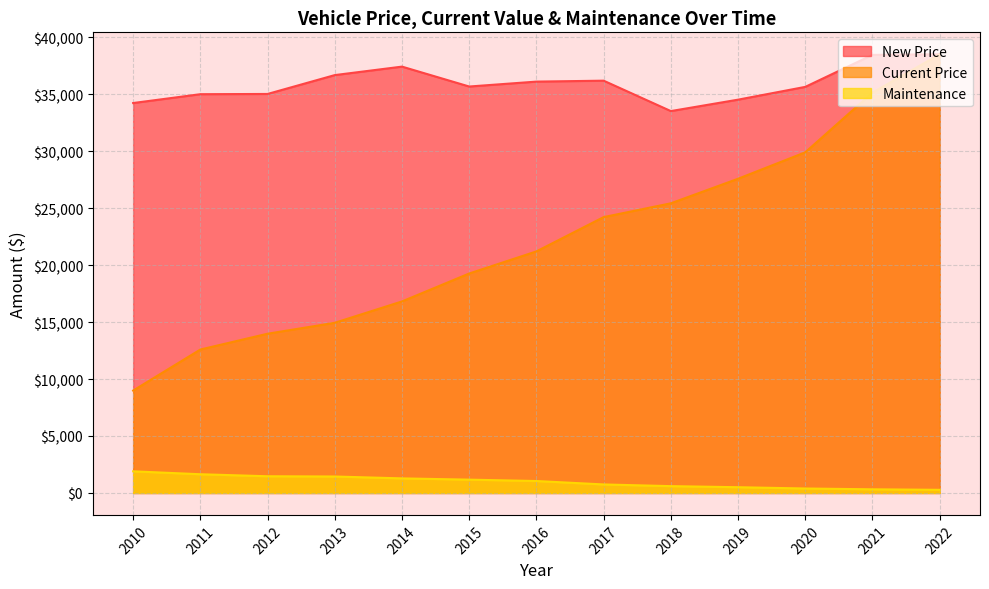

True or false: Current Price and New Price cross at least once.

False